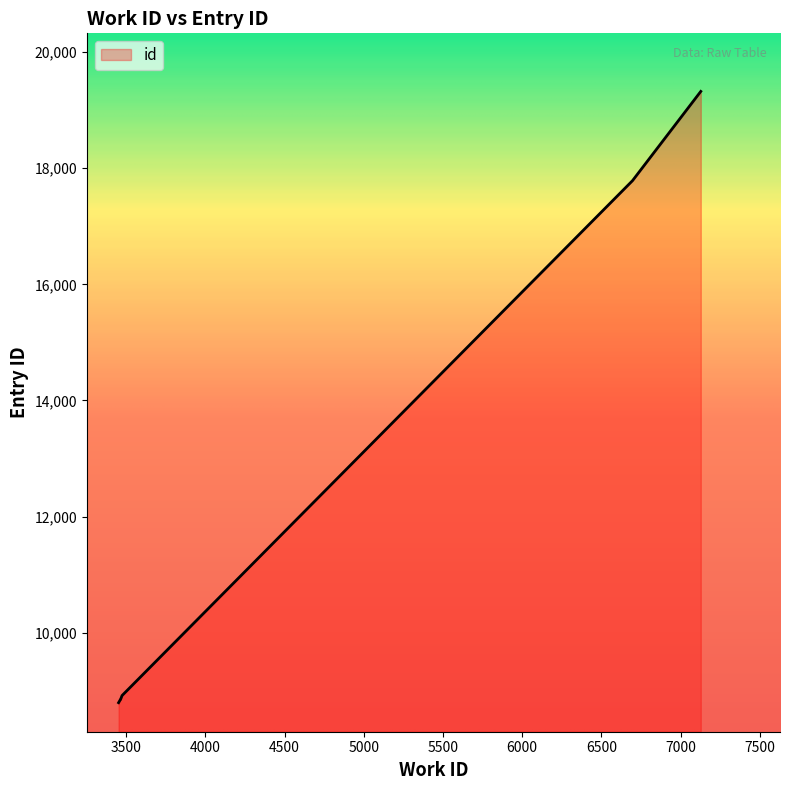

What is the minimum value shown in the chart?

8796